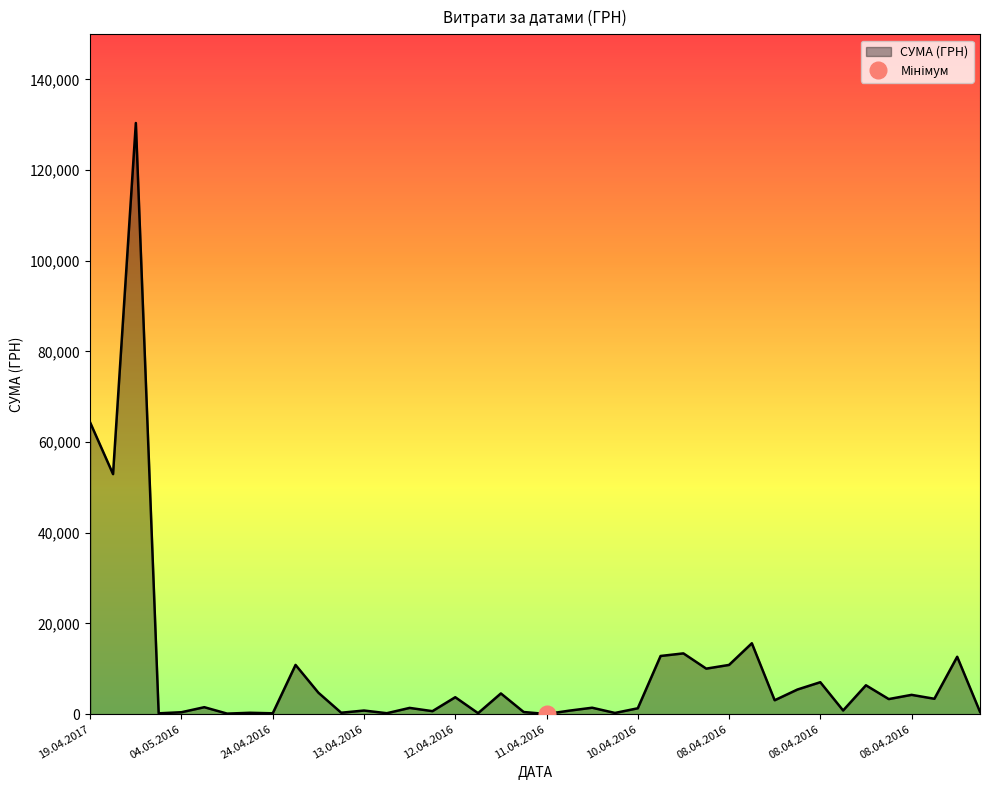

How many values exceed 3059?

20